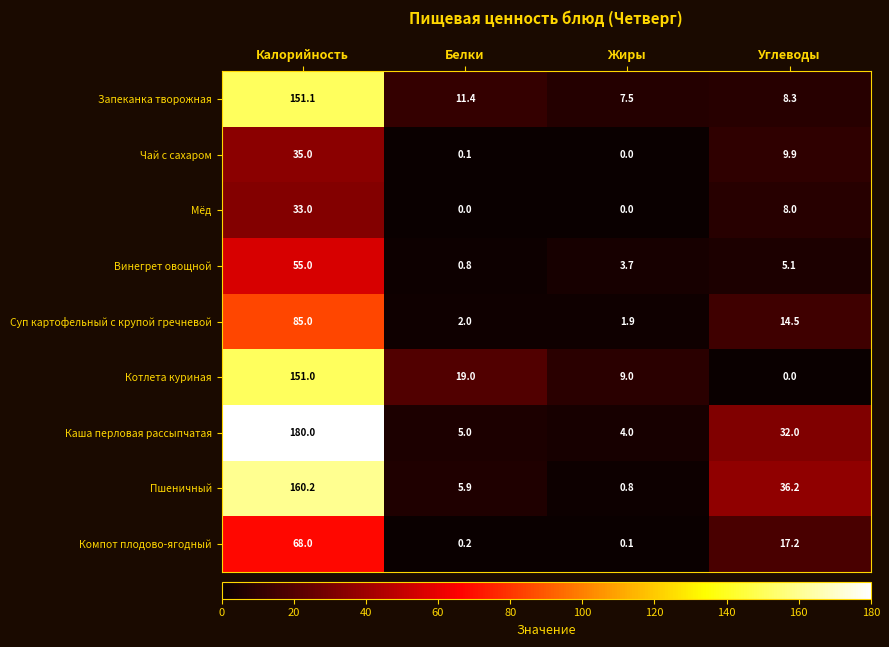

What is the difference between the Котлета куриная values at Калорийность and Углеводы?

151.0